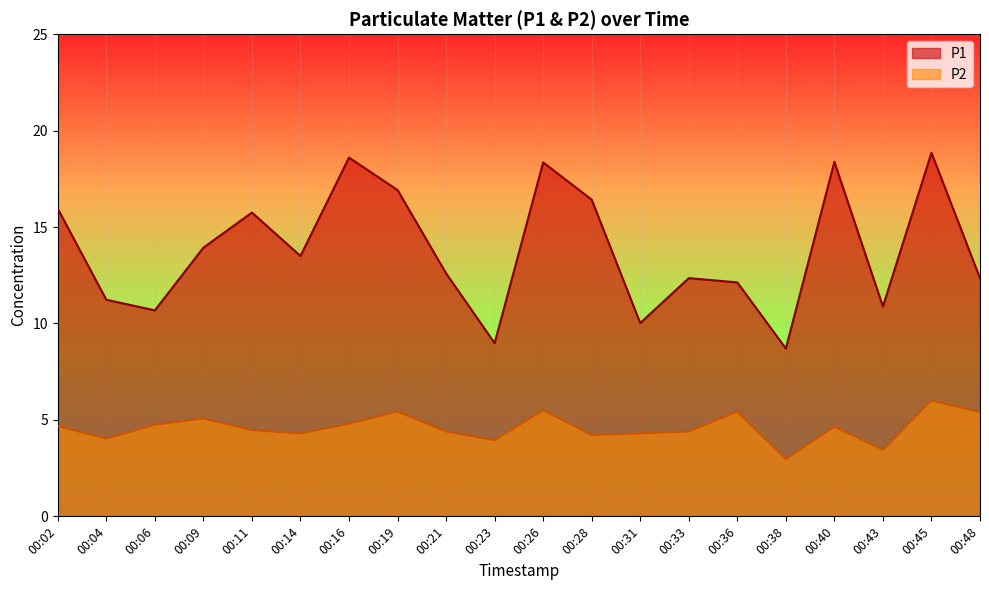

What is the difference between the P1 values at 00:45 and 00:28?

2.4